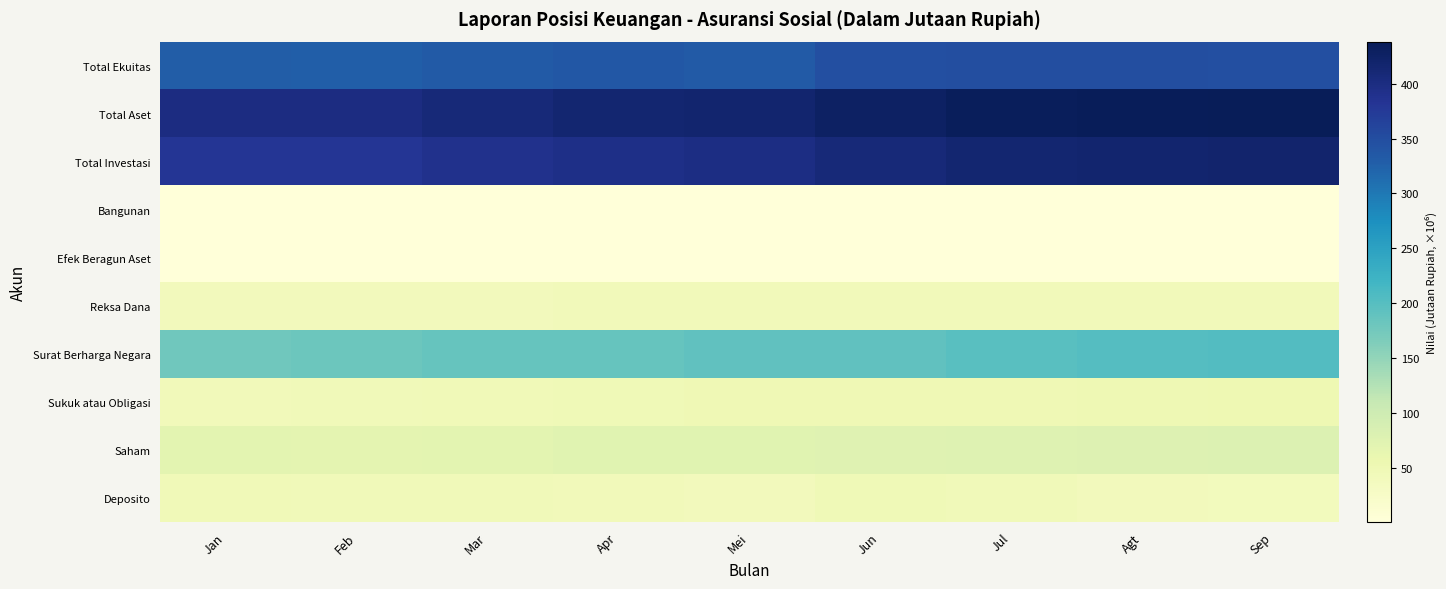

Reading left to right, extract all data points from this chart.

Deposito: Jan=45.3	Feb=43.9	Mar=44.5	Apr=41.9	Mei=40.9	Jun=47.9	Jul=45.0	Agt=40.7	Sep=38.5
Saham: Jan=70.3	Feb=67.9	Mar=69.9	Apr=73.5	Mei=73.1	Jun=75.1	Jul=76.8	Agt=78.9	Sep=80.6
Sukuk atau Obligasi: Jan=42.9	Feb=44.4	Mar=45.3	Apr=47.1	Mei=48.8	Jun=49.5	Jul=49.9	Agt=50.8	Sep=52.8
Surat Berharga Negara: Jan=178.3	Feb=181.5	Mar=185.9	Apr=186.4	Mei=190.6	Jun=191.0	Jul=197.5	Agt=201.7	Sep=202.7
Reksa Dana: Jan=40.9	Feb=41.0	Mar=41.4	Apr=42.1	Mei=41.8	Jun=42.8	Jul=42.5	Agt=42.2	Sep=41.7
Efek Beragun Aset: Jan=0.7	Feb=0.7	Mar=0.7	Apr=0.7	Mei=0.7	Jun=0.7	Jul=0.7	Agt=0.7	Sep=0.6
Bangunan: Jan=2.3	Feb=2.3	Mar=2.3	Apr=2.3	Mei=2.3	Jun=2.3	Jul=2.3	Agt=2.3	Sep=2.3
Total Investasi: Jan=380.6	Feb=381.7	Mar=390.0	Apr=394.0	Mei=398.2	Jun=409.2	Jul=414.7	Agt=417.2	Sep=419.2
Total Aset: Jan=399.4	Feb=400.7	Mar=407.6	Apr=415.6	Mei=416.2	Jun=427.7	Jul=433.9	Agt=436.5	Sep=438.4
Total Ekuitas: Jan=329.6	Feb=328.7	Mar=333.2	Apr=336.5	Mei=333.5	Jun=346.5	Jul=348.2	Agt=349.1	Sep=346.2